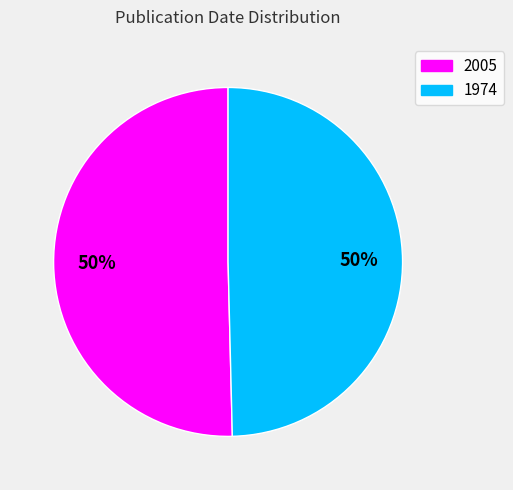

What is the majority slice?

2005